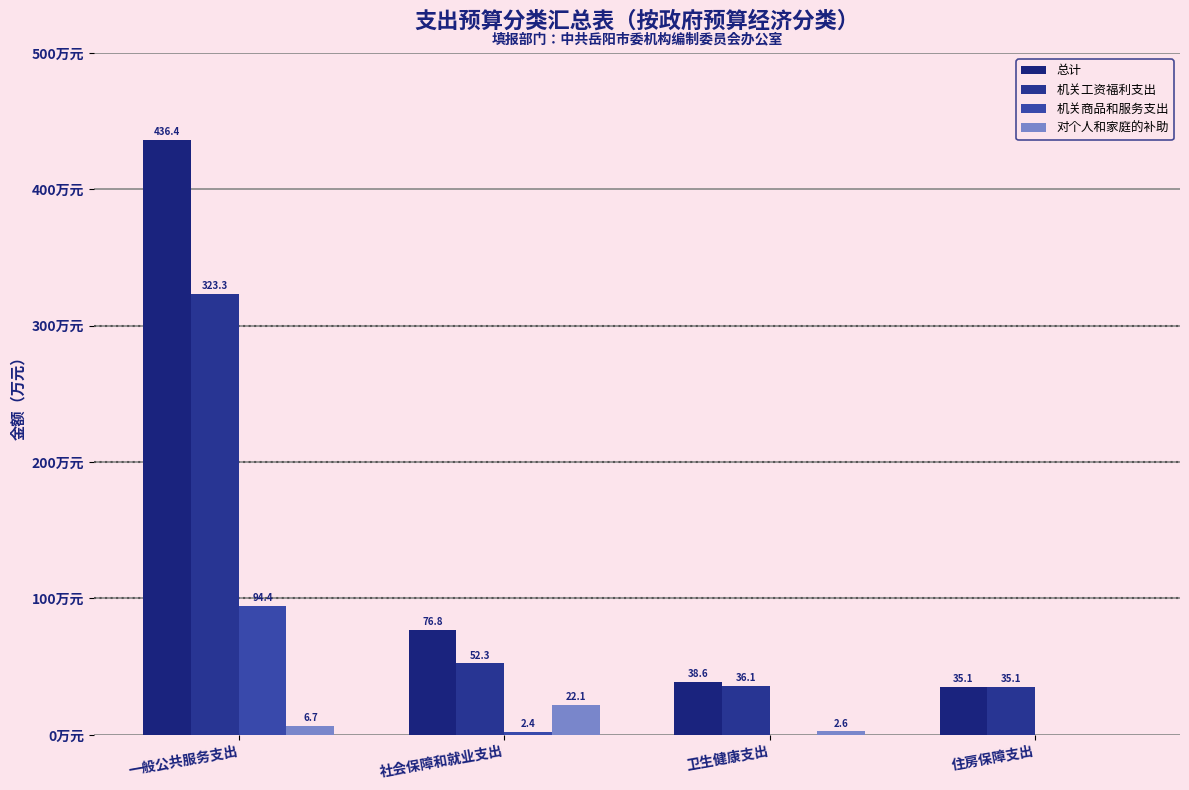

The 机关商品和服务支出 series shows 94.4 at 一般公共服务支出. True or false?

True